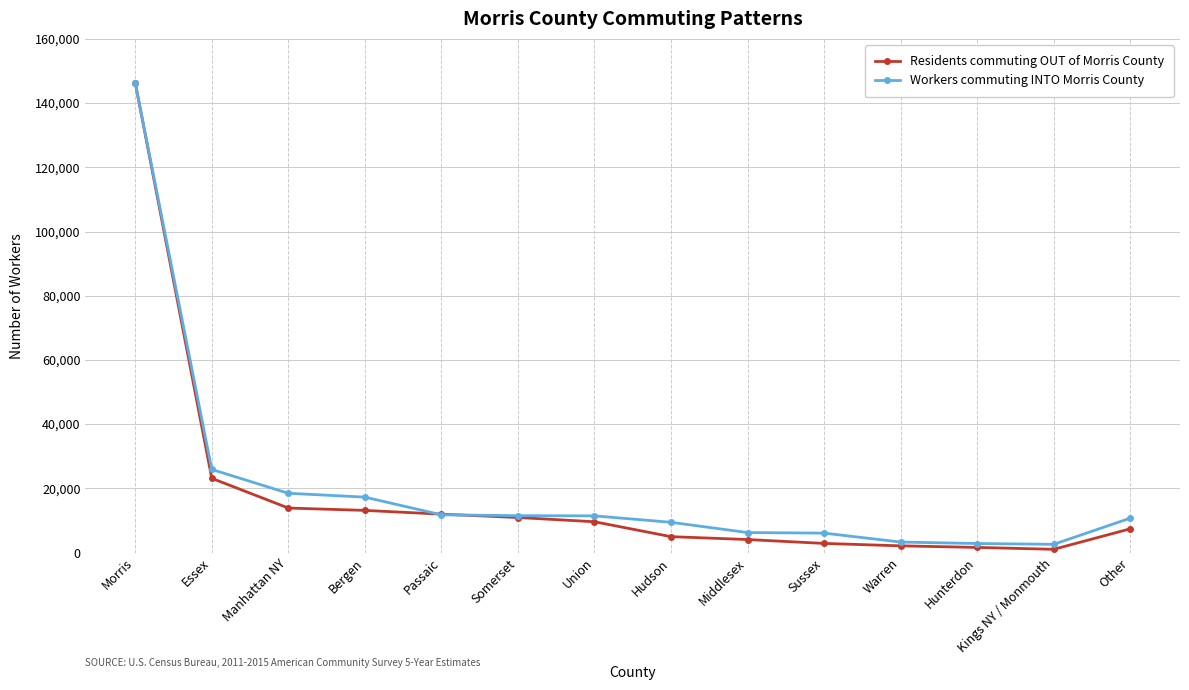

Which series changed the most between Essex and Other?

Residents commuting OUT of Morris County